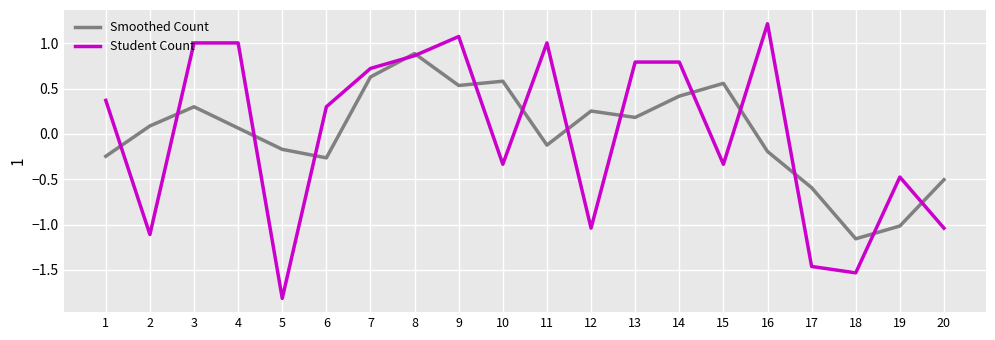

What is the difference between the Student Count values at 17 and 2?

0.4